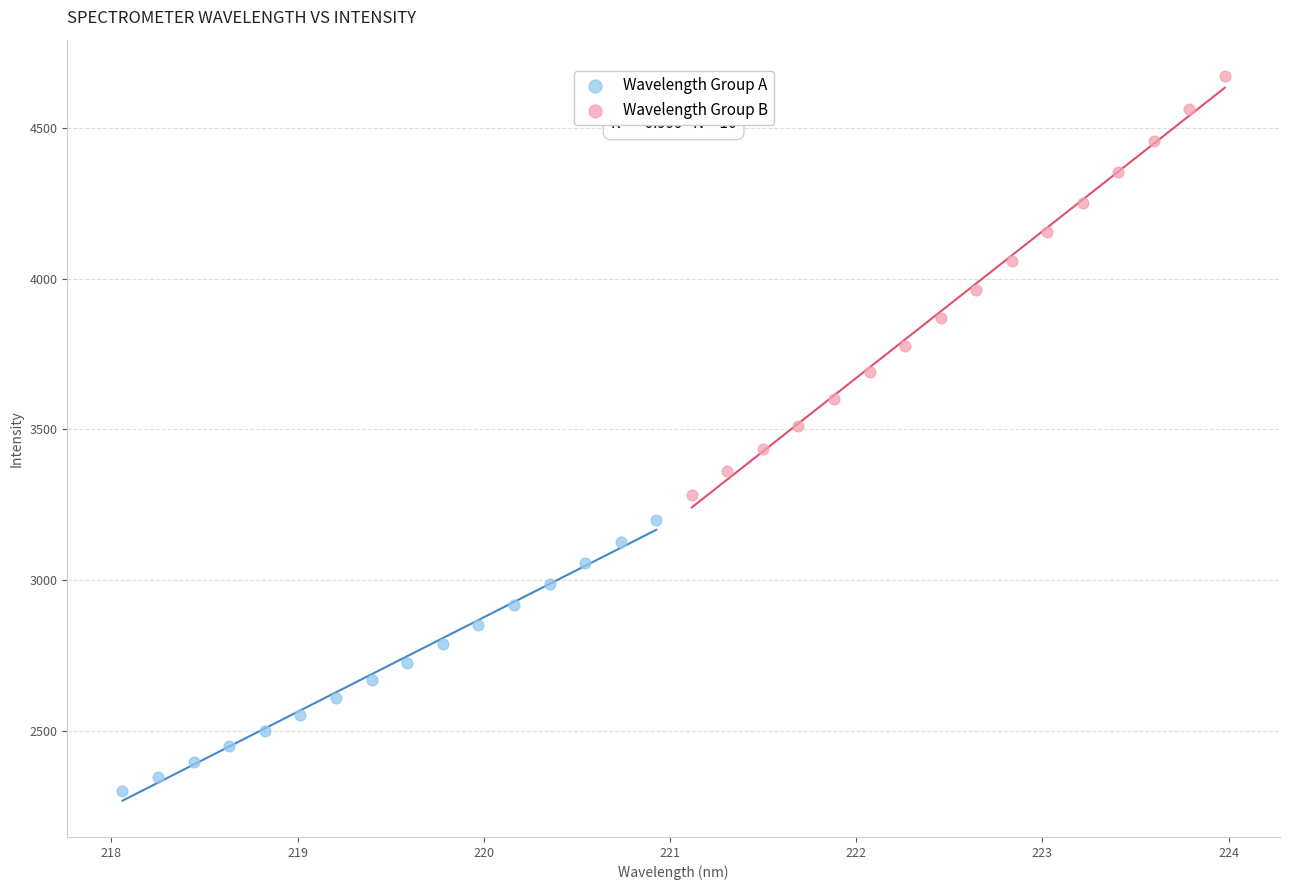

Which series has the widest spread of Y values?

Wavelength Group B